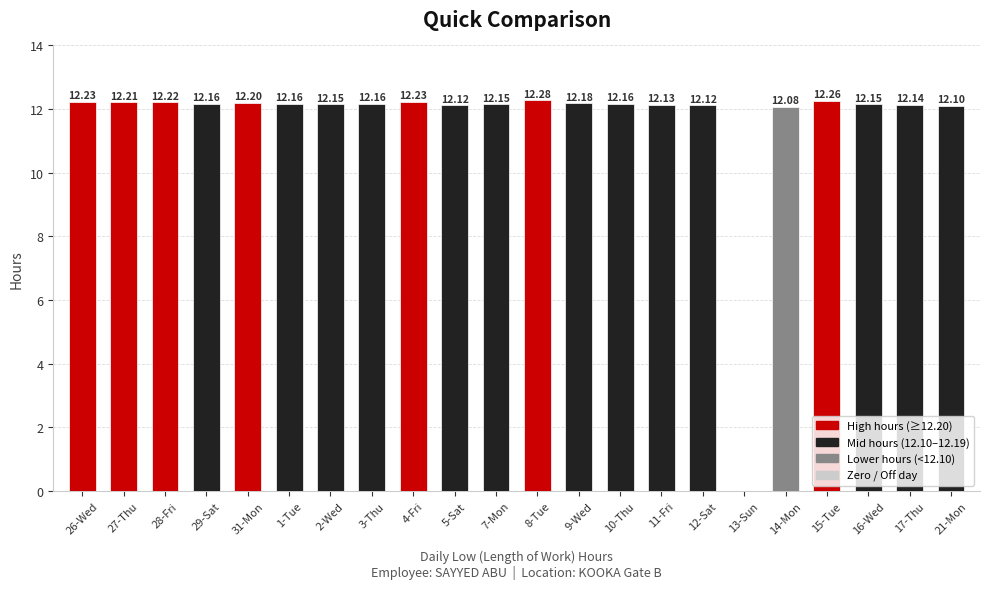

What is the sum of the values at 13-Sun and 11-Fri?

12.1